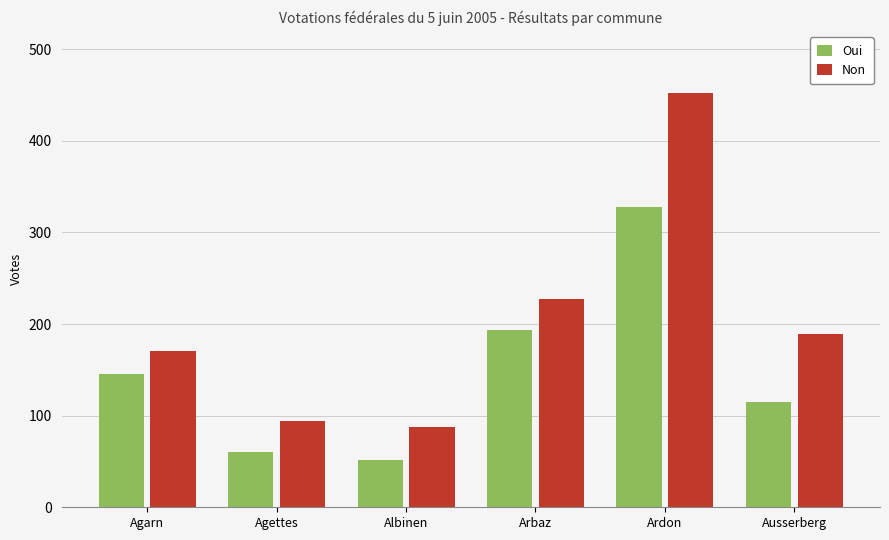

What is the sum of the Oui values at Arbaz and Albinen?

246